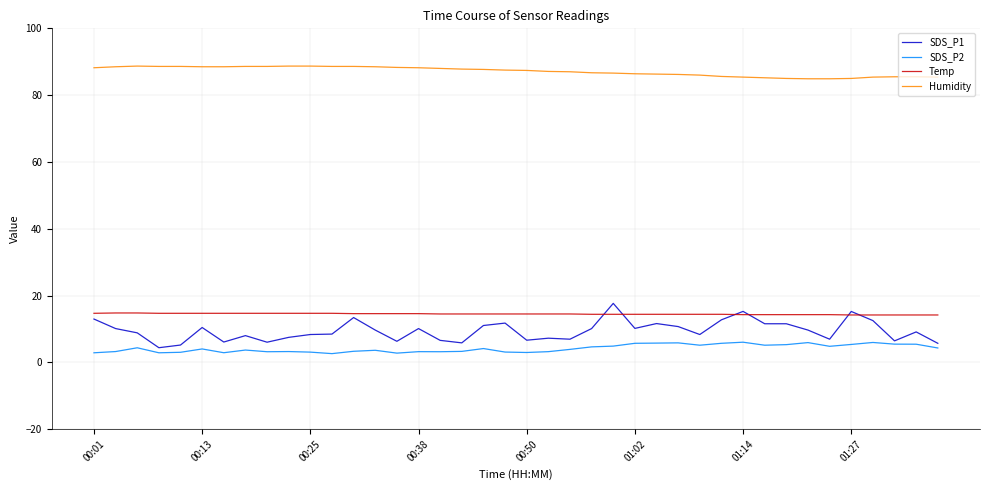

Which series has the widest spread of values?

SDS_P1